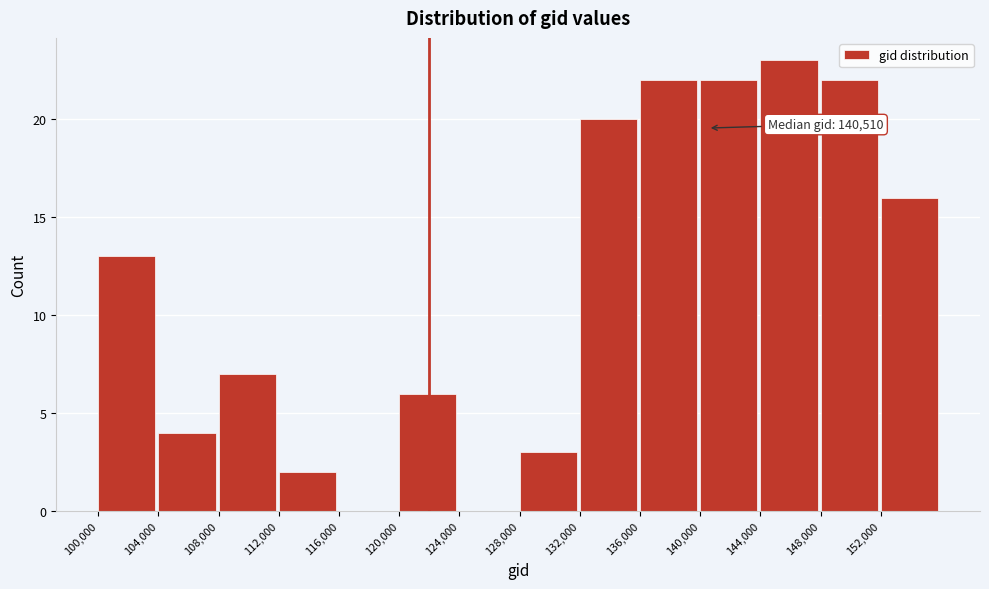

Which range on the x-axis has the tallest bar?

144000 to 148000